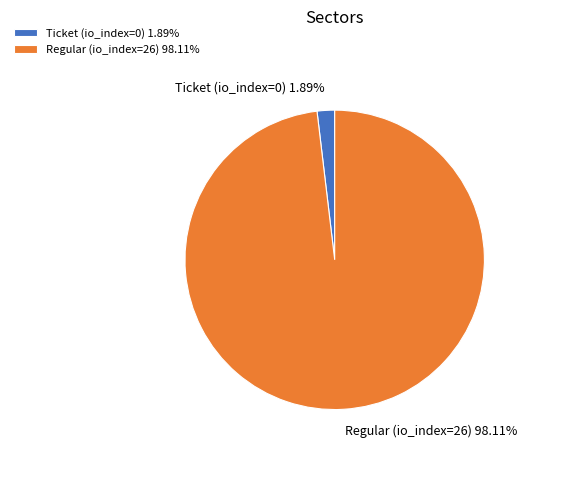

Is there any slice that represents more than half of the pie?

Yes